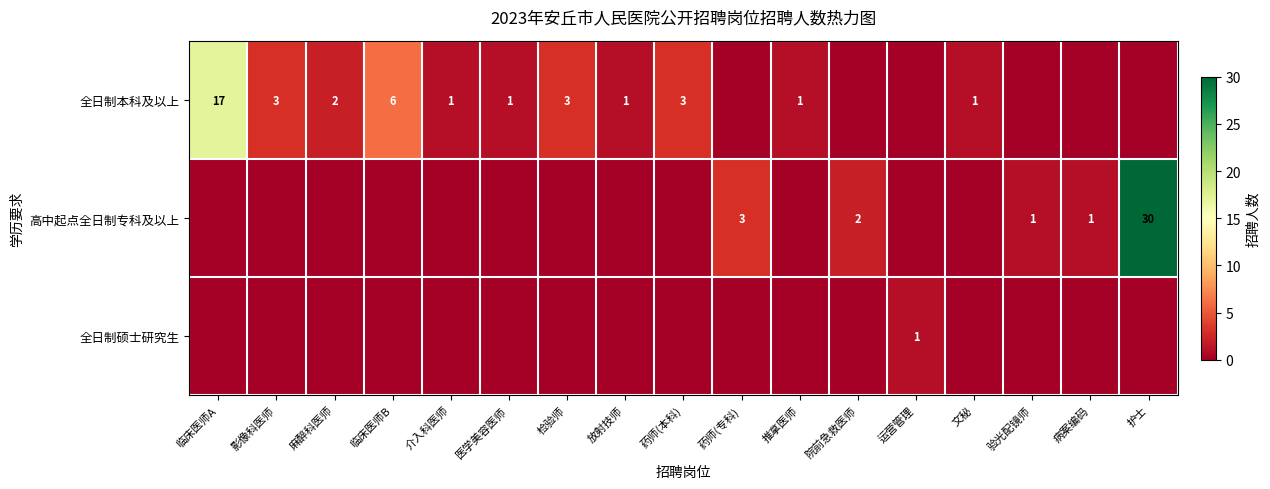

The value of 全日制本科及以上 at 影像科医师 is 1. True or false?

False